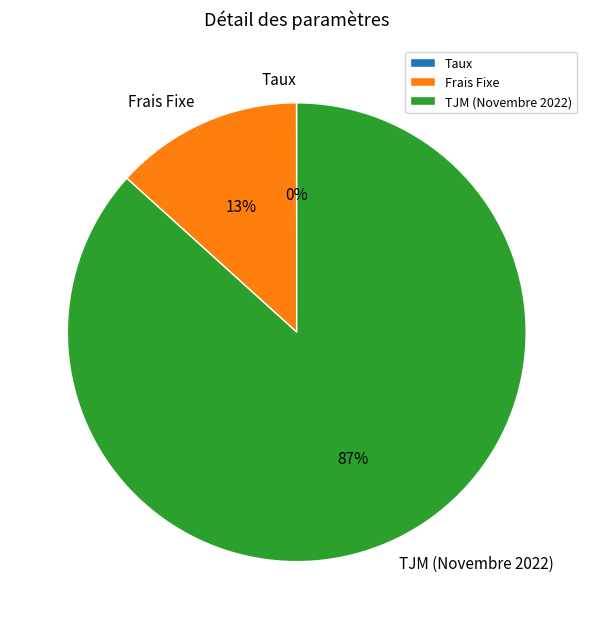

What percentage is the Frais Fixe slice, to the nearest percent?

13%